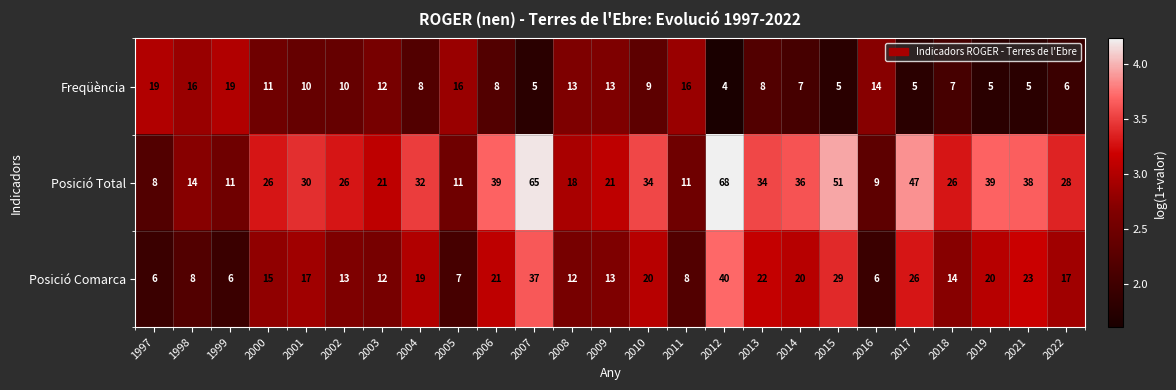

What is the maximum value for Posició Total?

68